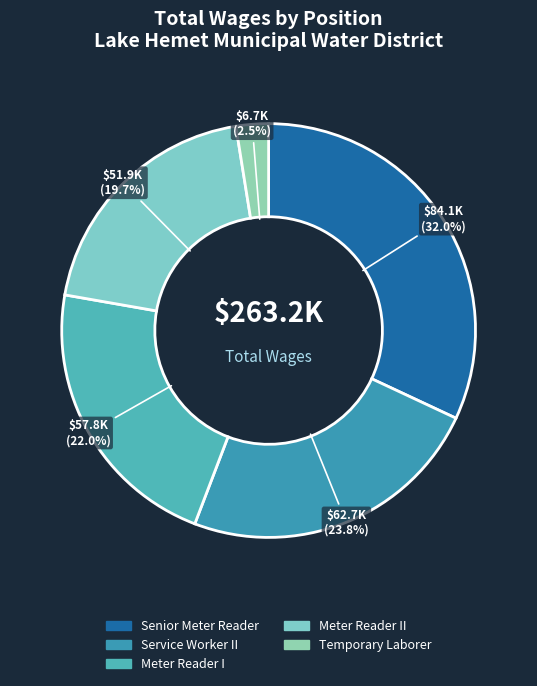

Rank the categories by value from lowest to highest.

Temporary Laborer, Meter Reader II, Meter Reader I, Service Worker II, Senior Meter Reader